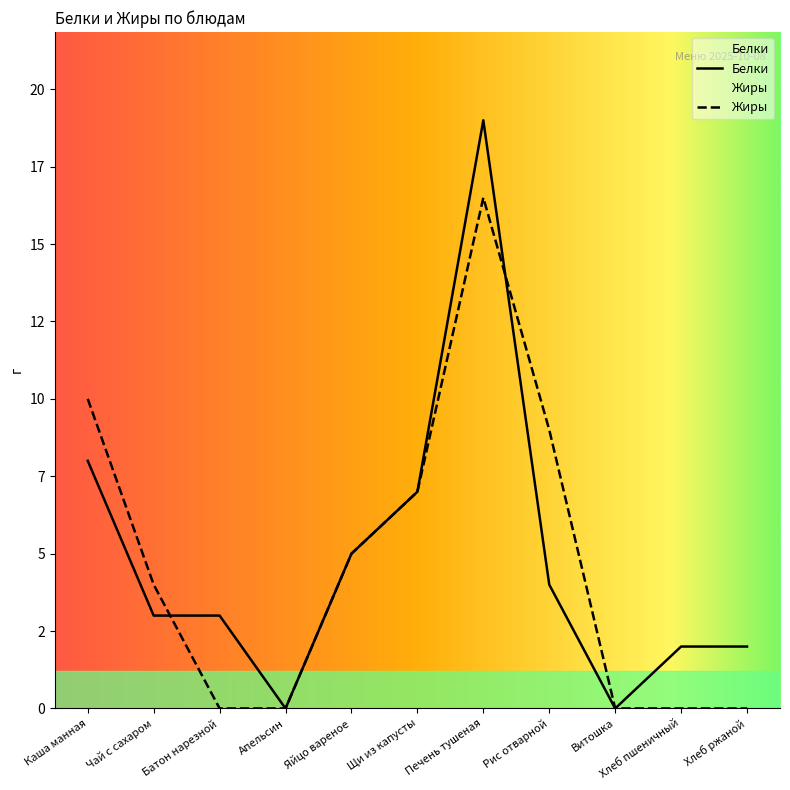

At which label does Жиры first exceed 4?

Каша манная